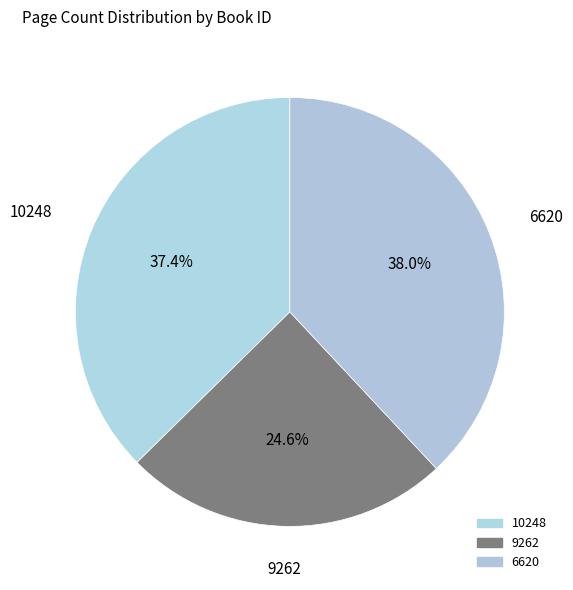

How many segments does this pie chart have?

3